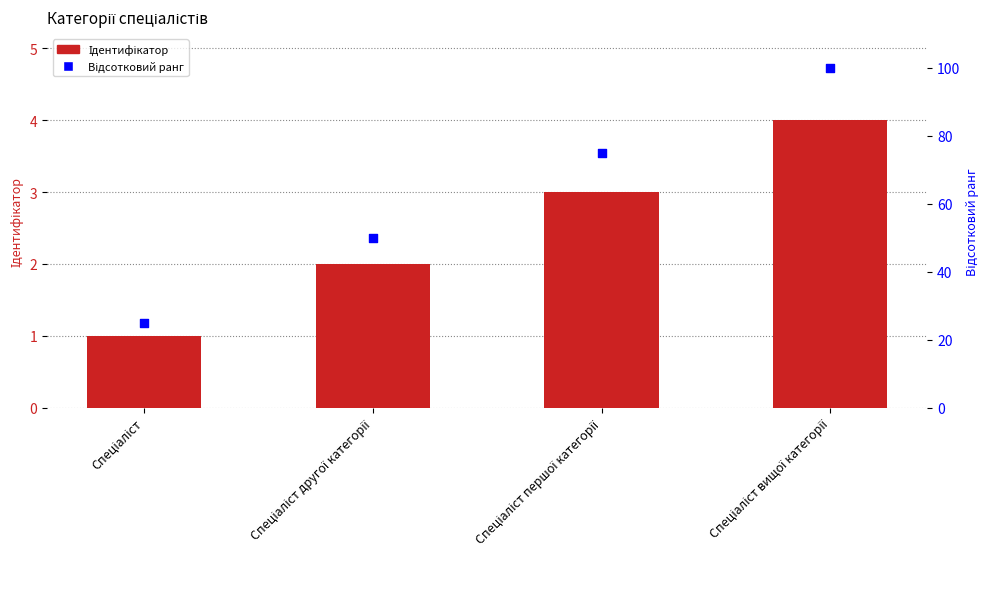

Which series has the widest spread of Y values?

Відсотковий ранг